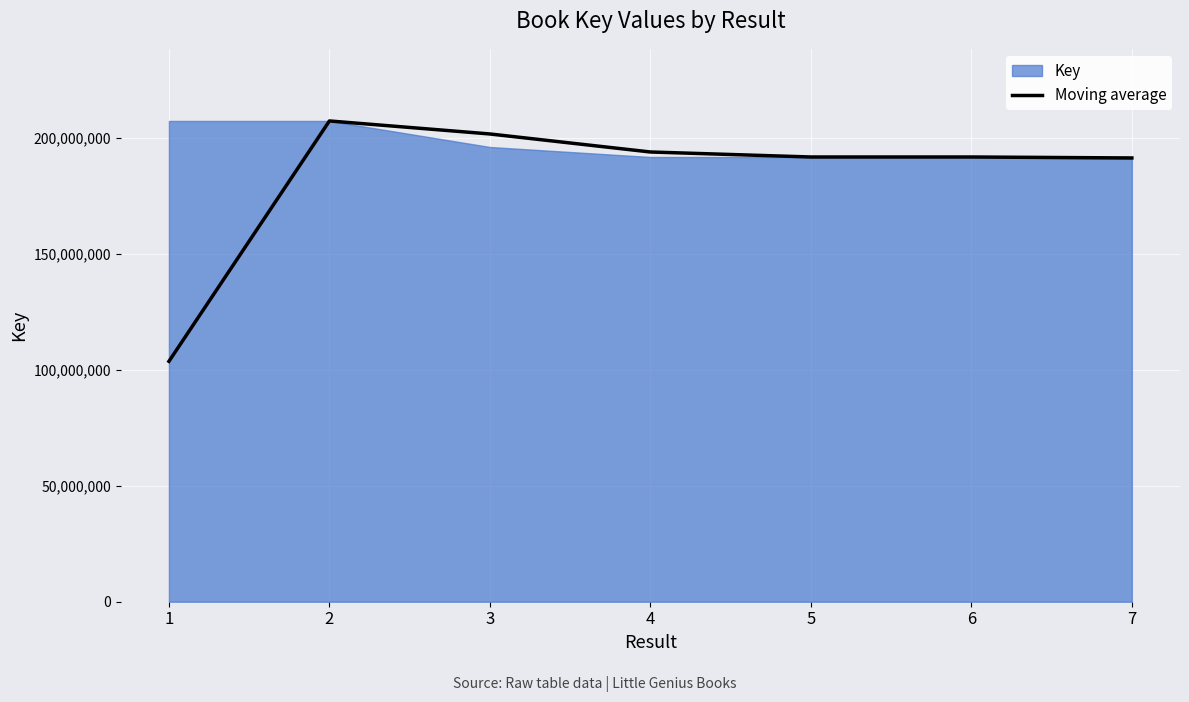

List the labels in order of value, smallest first.

1, 7, 6, 5, 4, 3, 2